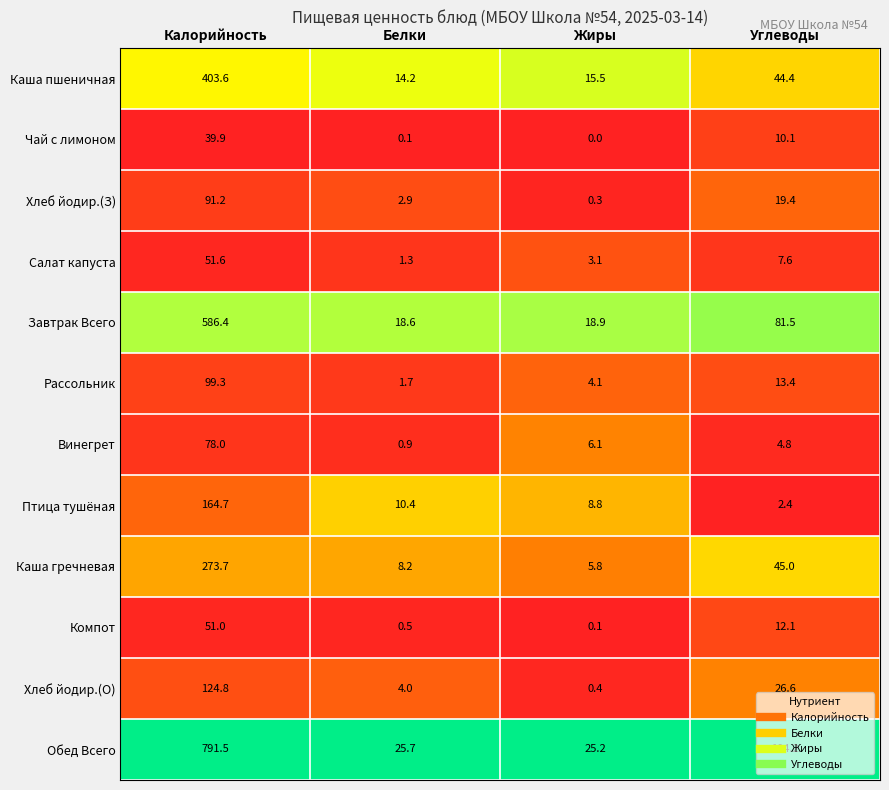

What is the total value across all series at Калорийность?

2755.7